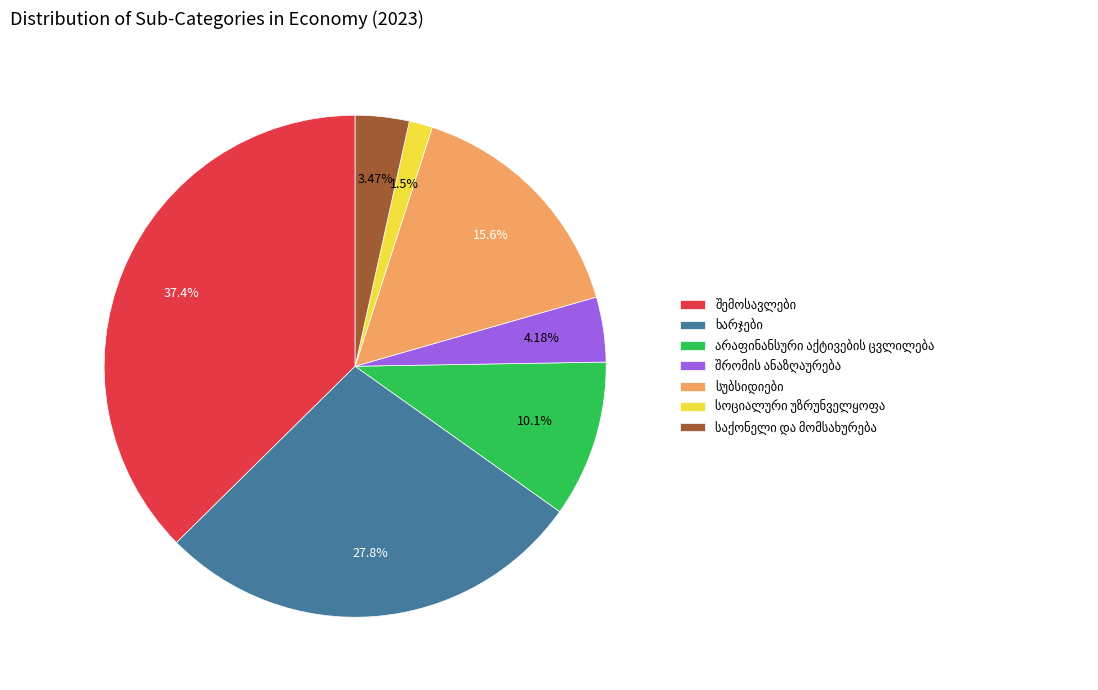

Is there any slice that represents more than half of the pie?

No